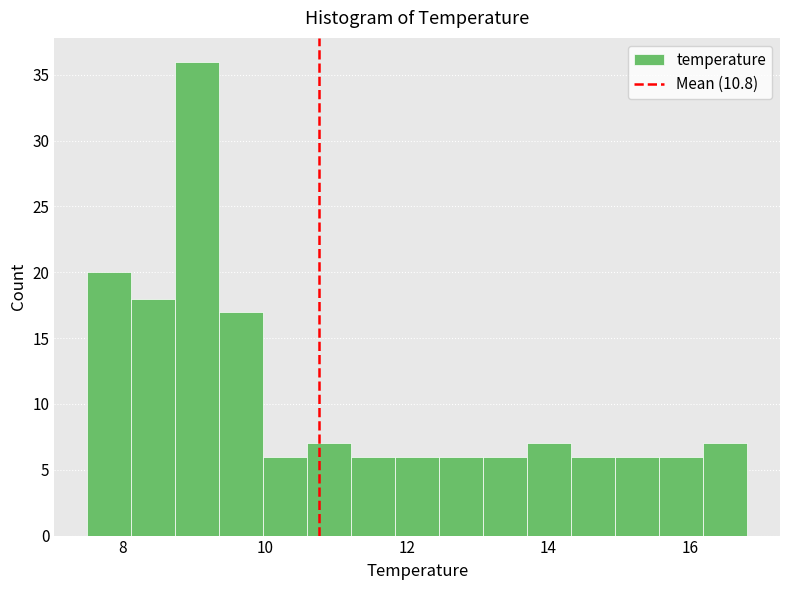

Read against the x-axis, roughly where is the centre of the tallest bar?

9.0